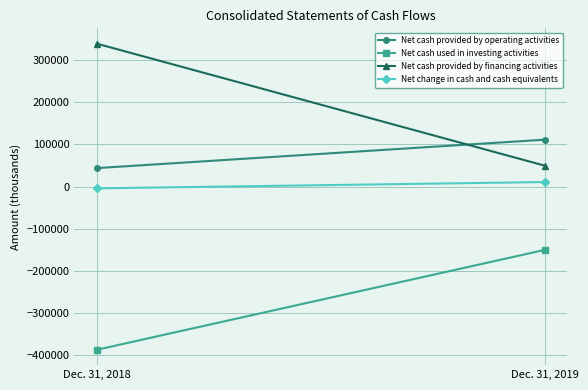

Which series has the largest range (max minus min)?

Net cash provided by financing activities